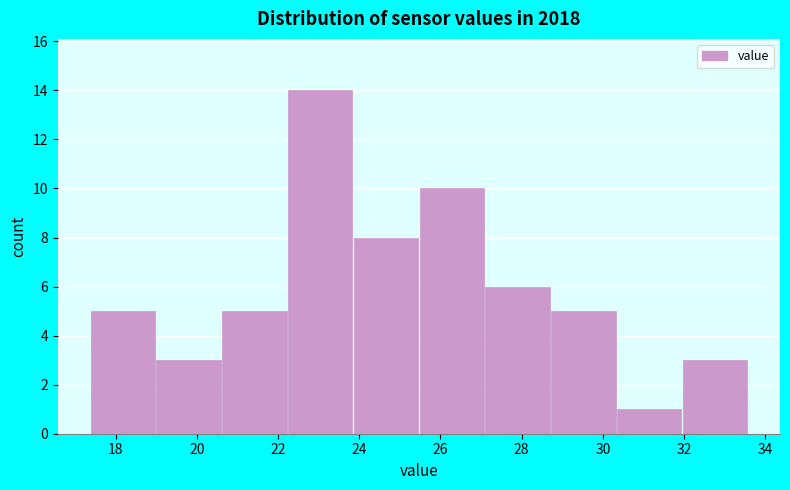

Reading left to right, transcribe this chart: for each bar, give the range it covers on the x-axis and its height. Neither the bar edges nor the heights are printed on the chart, so give them approximately, as read against the axes.

17.4 to 19.0: 5
19.0 to 20.6: 3
20.6 to 22.2: 5
22.2 to 23.8: 14
23.8 to 25.4: 8
25.4 to 27.0: 10
27.0 to 28.8: 6
28.8 to 30.4: 5
30.4 to 32.0: 1
32.0 to 33.6: 3